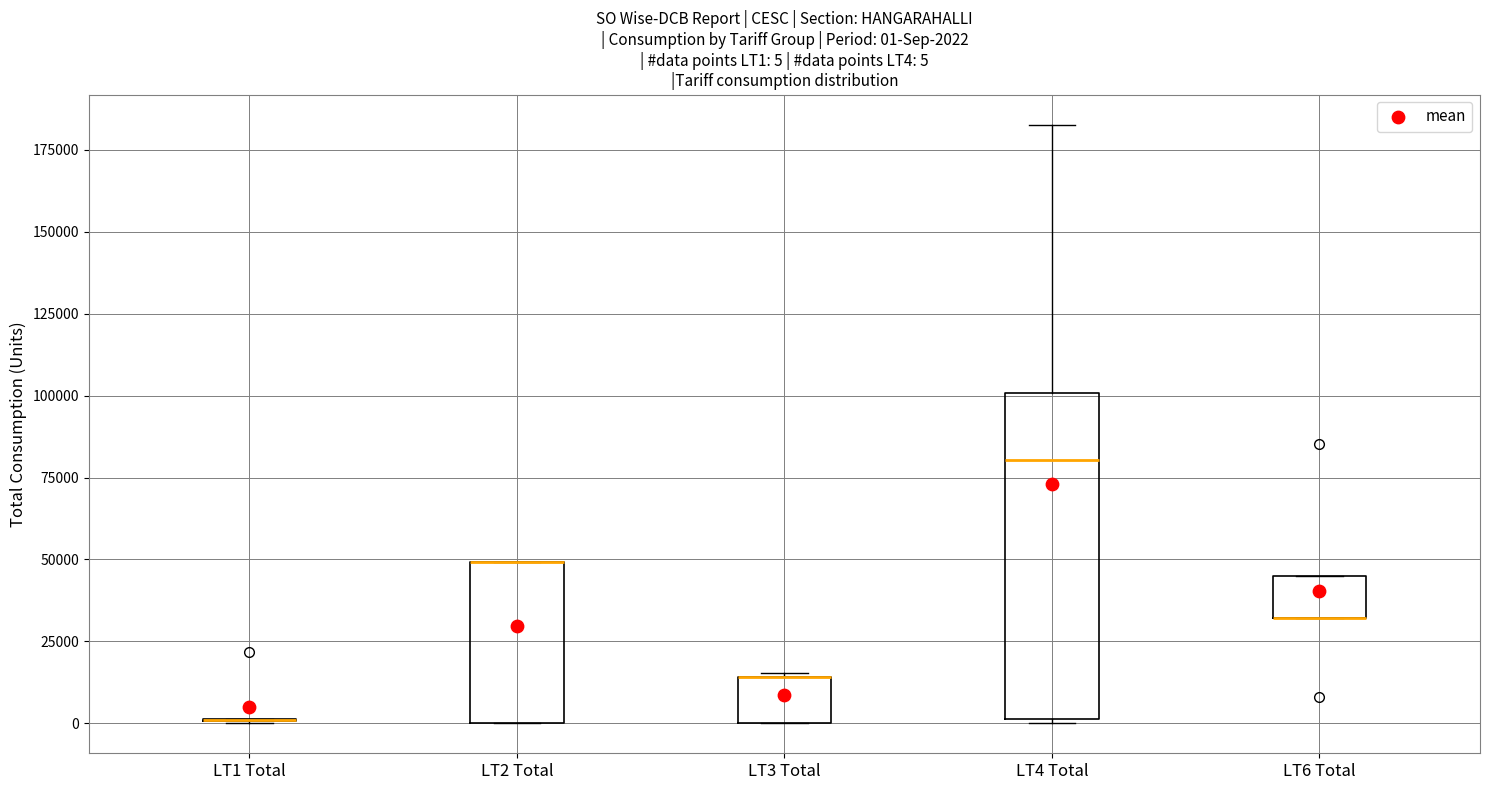

Which box is the tallest, from its lower edge to its upper edge?

LT4 Total